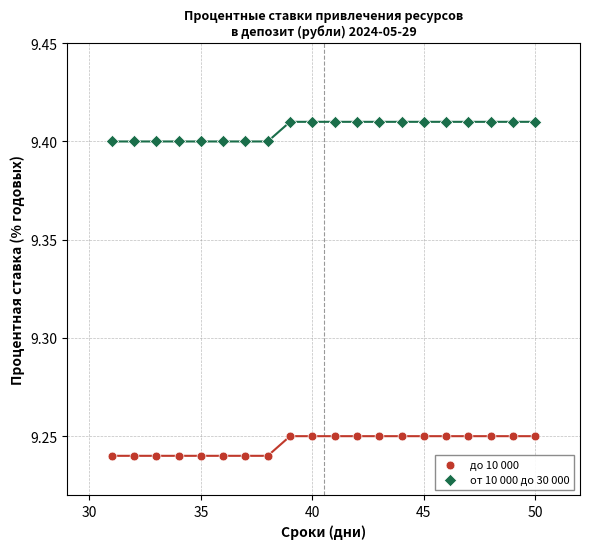

What is the X range (max minus min) for the scatter plot?

19.0